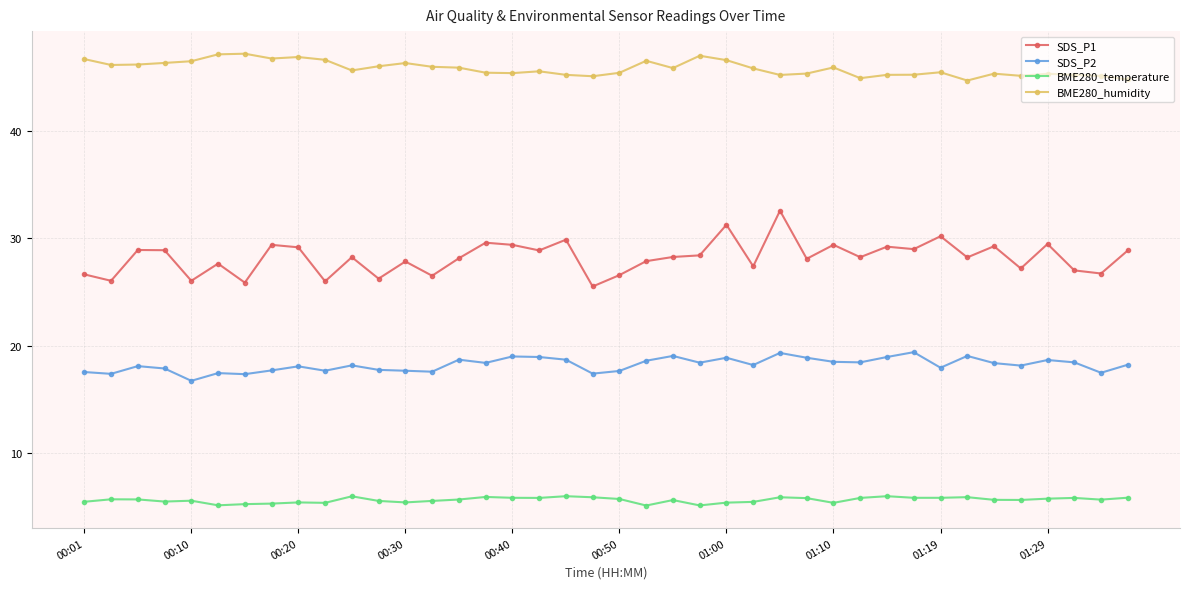

Which series has the widest spread of values?

SDS_P1